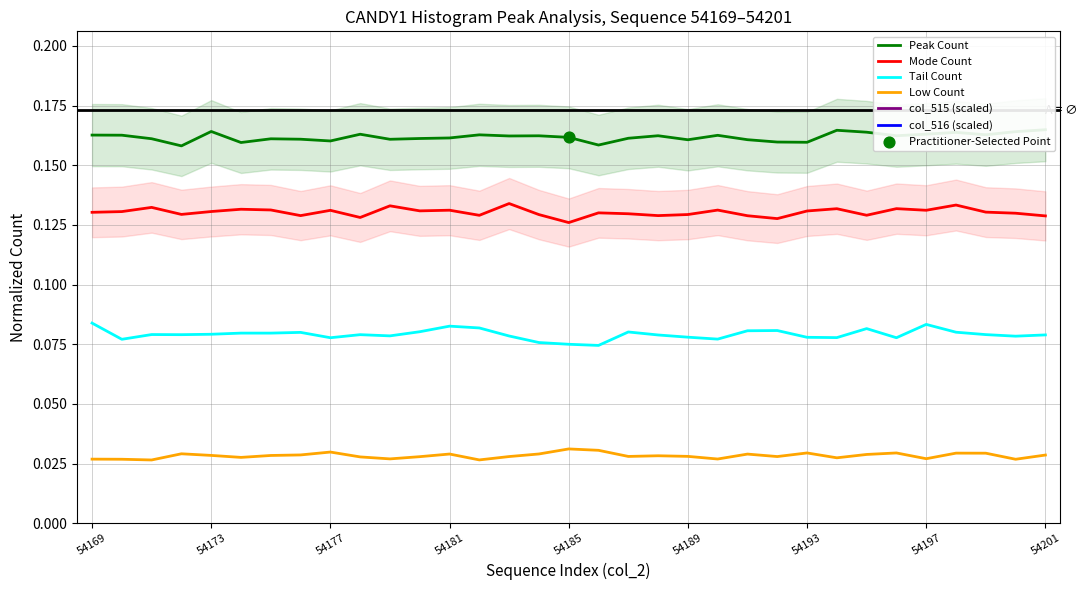

True or false: Tail Count and Mode Count intersect in this chart.

False